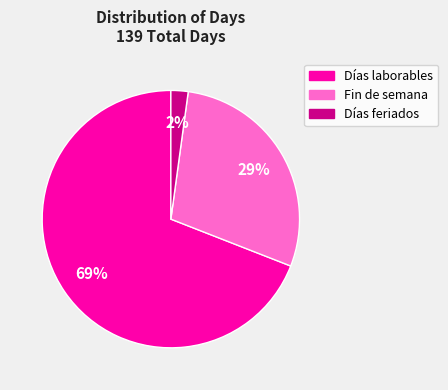

True or false: Días laborables accounts for 78% of the total.

False